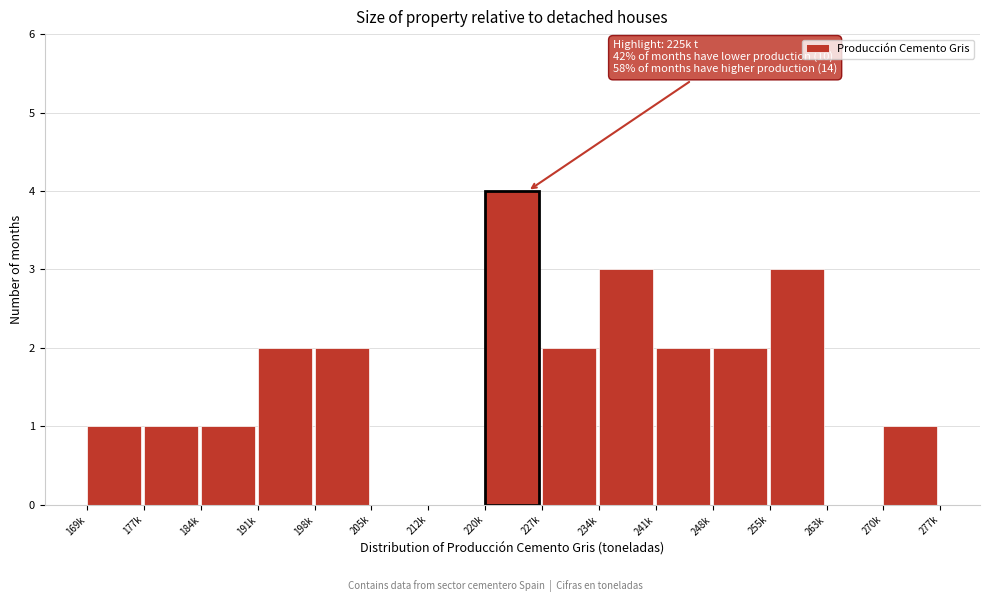

Reading right to left, extract all data points from this chart.

270k=1	263k=0	255k=3	248k=2	241k=2	234k=3	227k=2	220k=4	212k=0	205k=0	198k=2	191k=2	184k=1	177k=1	169k=1